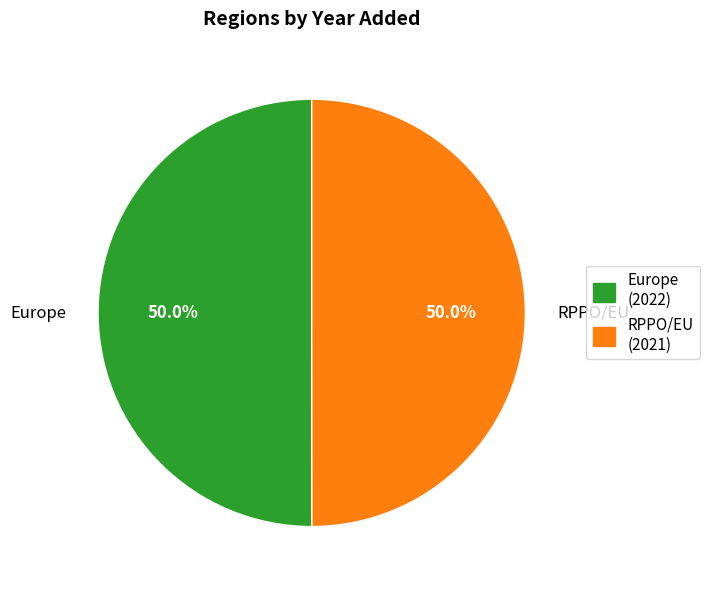

How many slices are in this pie chart?

2